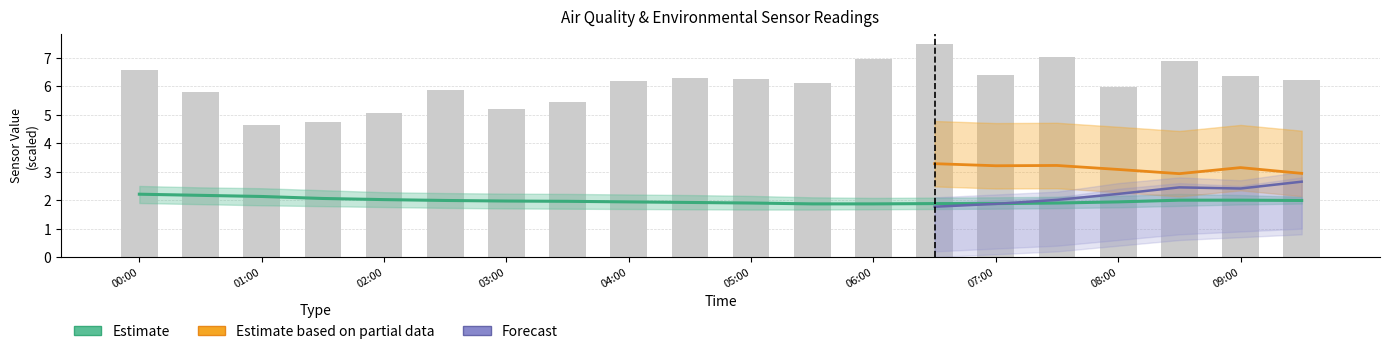

At how many categories does at least one series exceed 6?

12